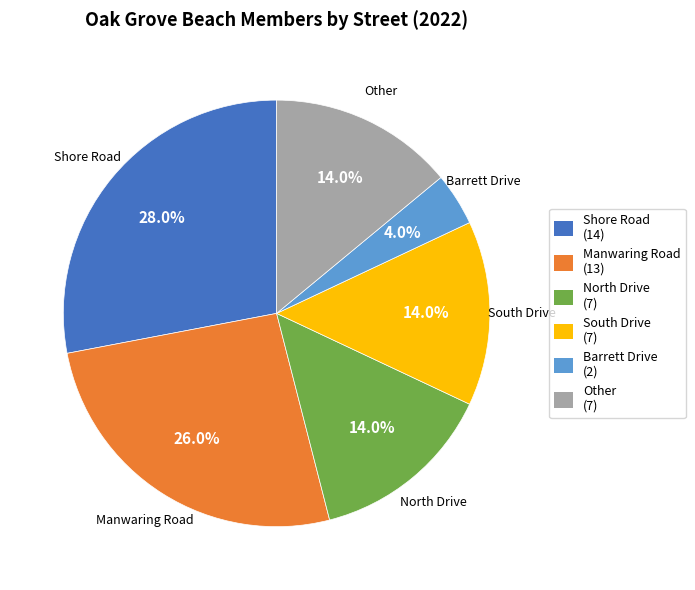

Is the sum of Barrett Drive and South Drive greater than half?

No